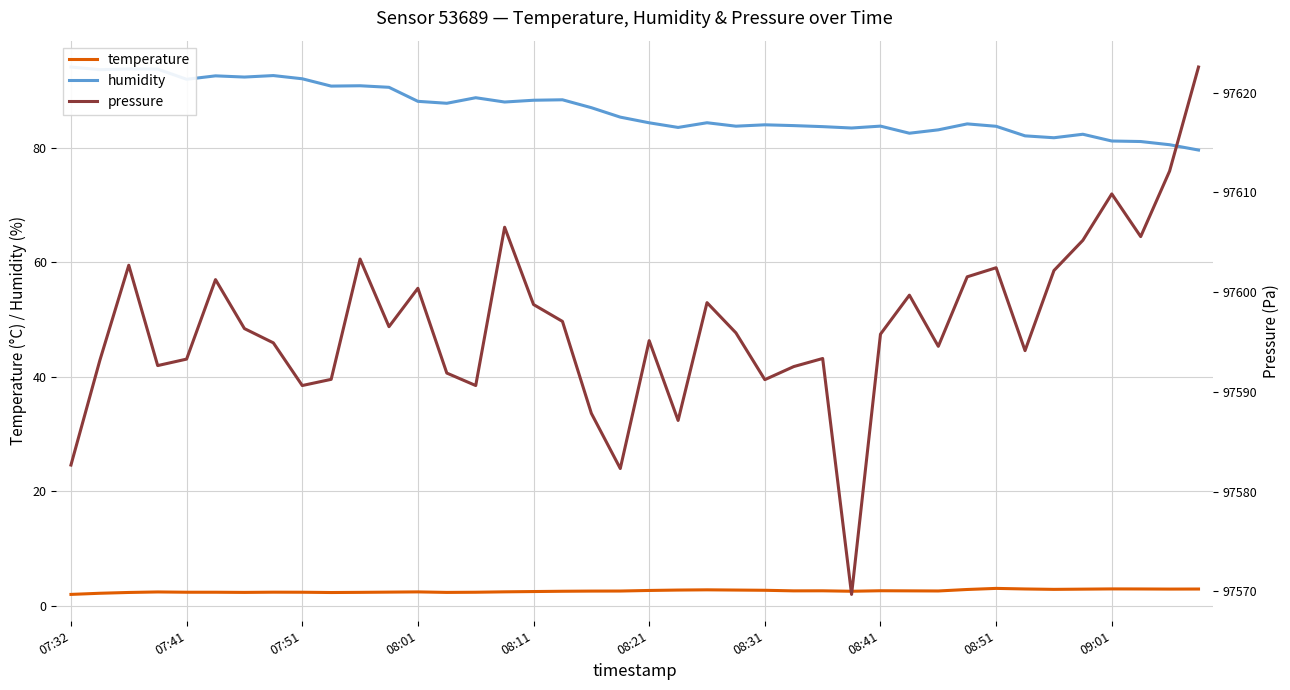

List the labels in order of temperature value, smallest first.

07:32, 07:41, 09:01, 07:51, 08:31, 13, 10, 08:11, 08:21, 08:51, 14, 08:41, 11, 08:01, 12, 15, 16, 17, 27, 18, 19, 30, 25, 29, 26, 28, 20, 24, 21, 23, 22, 31, 34, 35, 38, 39, 33, 37, 36, 32